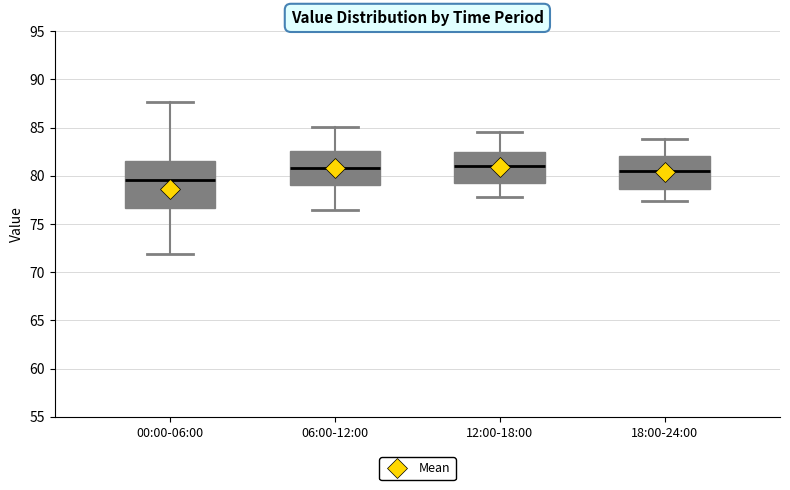

Reading left to right, read every box against the y-axis: the position of its median line, the range the box covers, and the ends of its whiskers. The values are not printed on the chart, so give them approximately, as read against the axis.

00:00-06:00: median 79.5, box 76.5 to 81.5, whiskers 72.0 to 87.5
06:00-12:00: median 81.0, box 79.0 to 82.5, whiskers 76.5 to 85.0
12:00-18:00: median 81.0, box 79.5 to 82.5, whiskers 78.0 to 84.5
18:00-24:00: median 80.5, box 78.5 to 82.0, whiskers 77.5 to 84.0